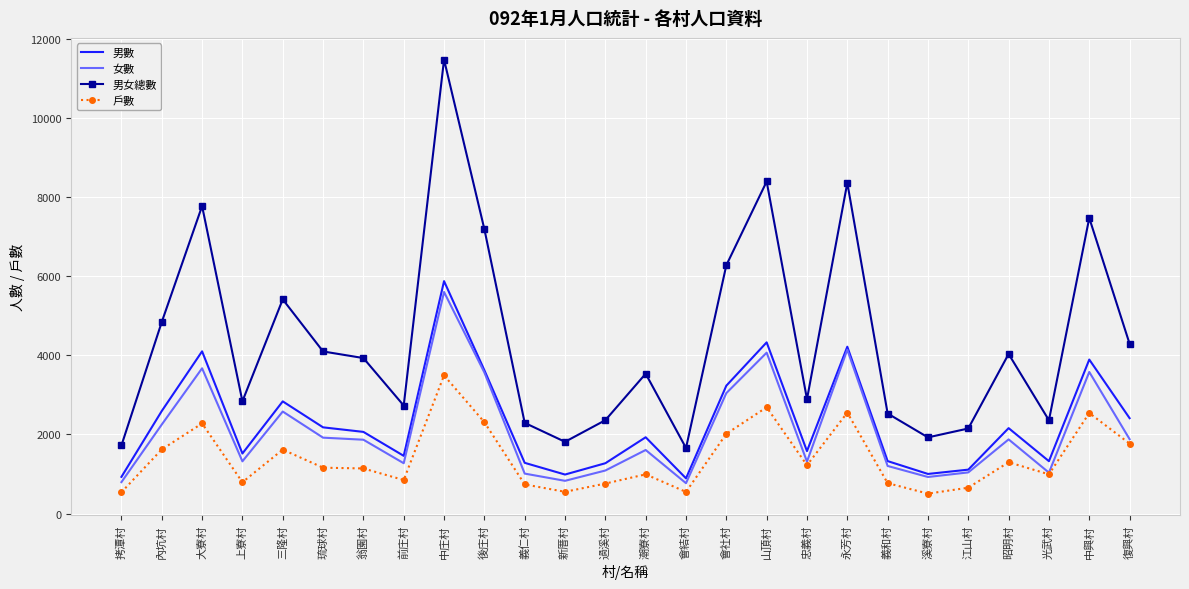

What is the difference between the 女數 values at 翁園村 and 後庄村?

1701